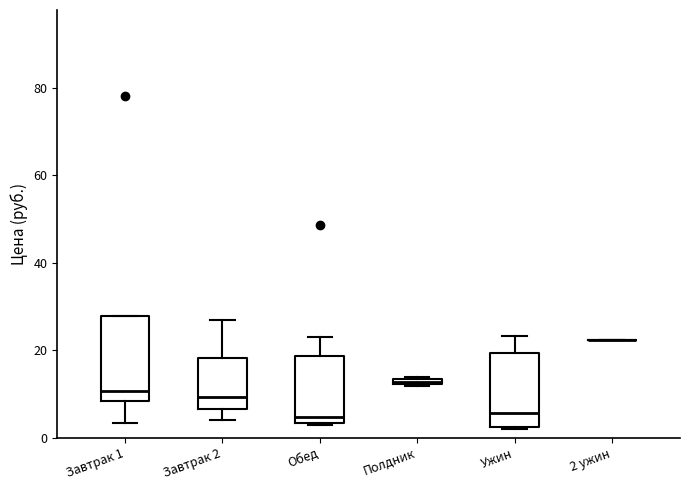

Comparing the boxes themselves (not the whiskers), which one is the tallest?

Завтрак 1